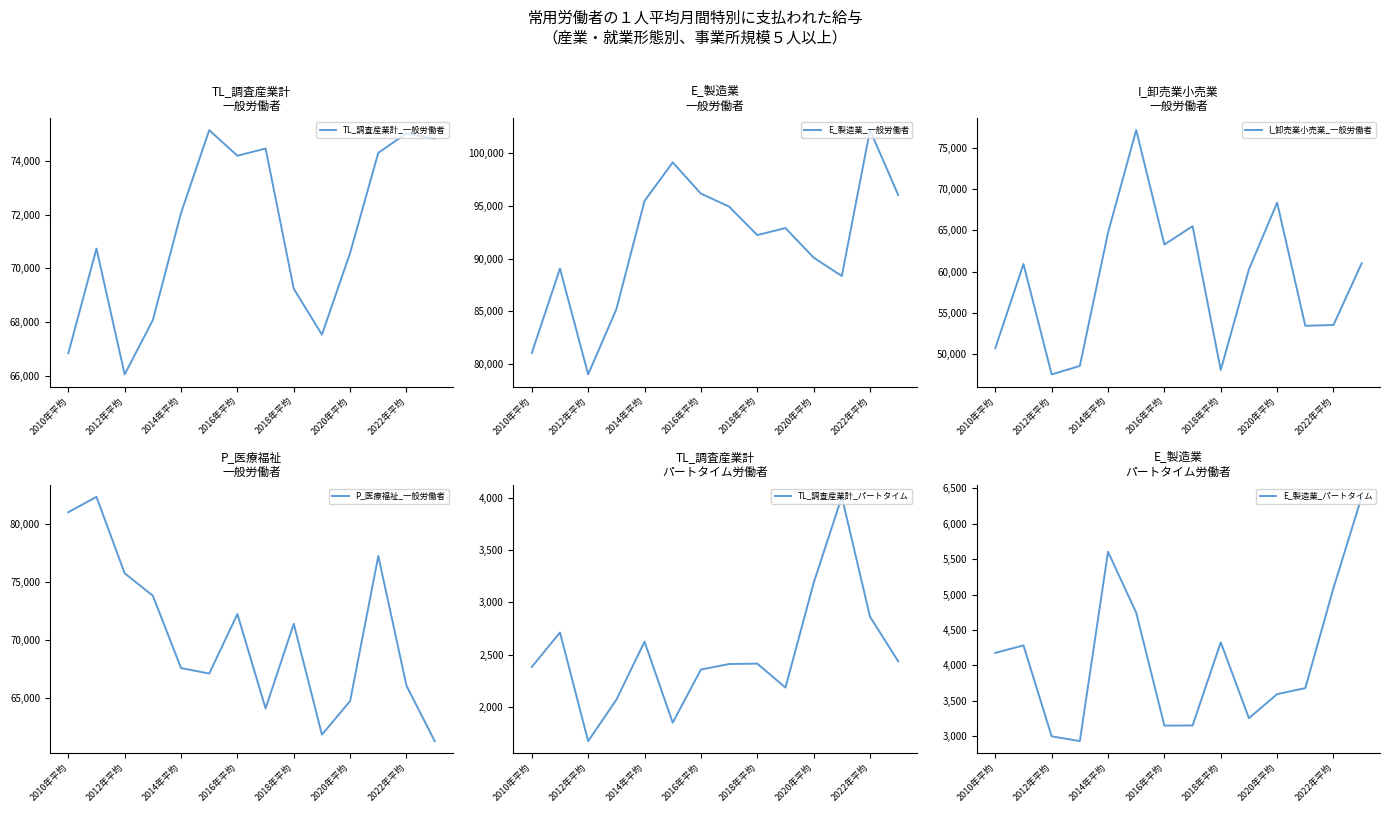

Where does the E_製造業_一般労働者 series first go above 92908?

2014年平均